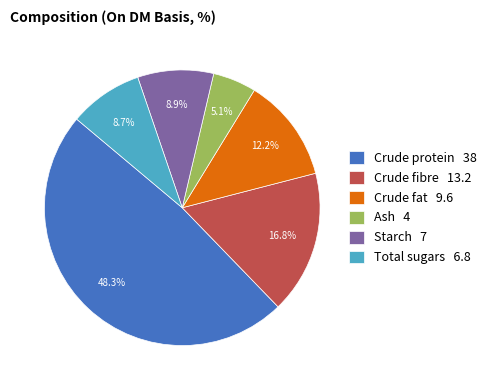

What percentage is NOT represented by Crude fat?

87.8%